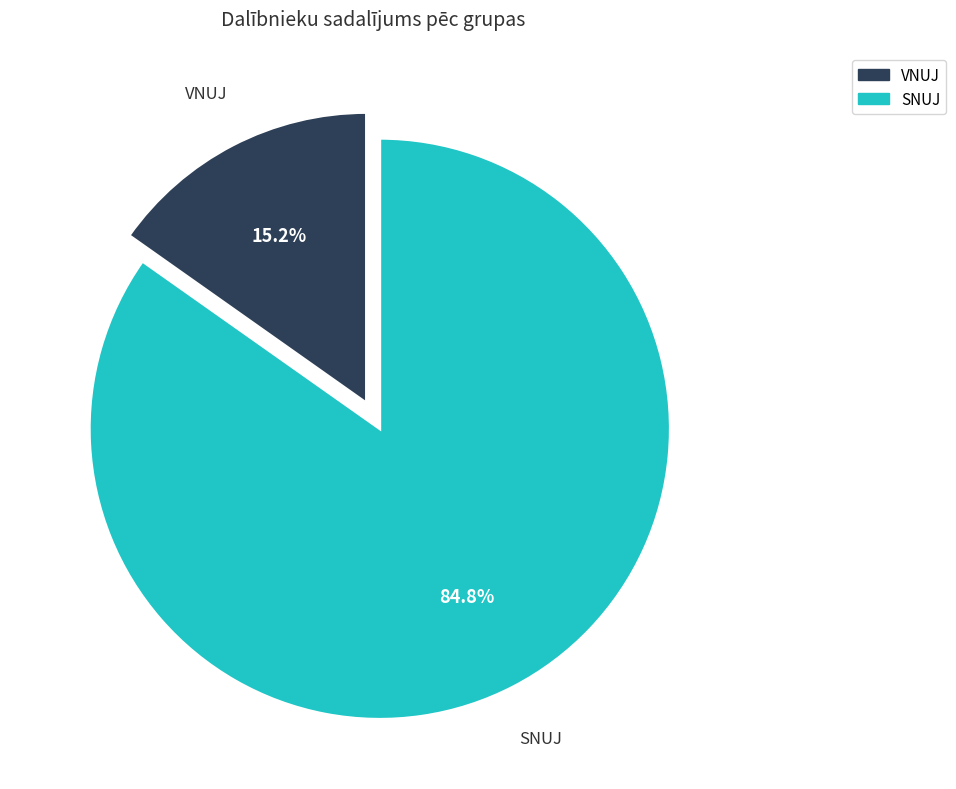

What is the ratio of the value at VNUJ to the value at SNUJ?

0.2